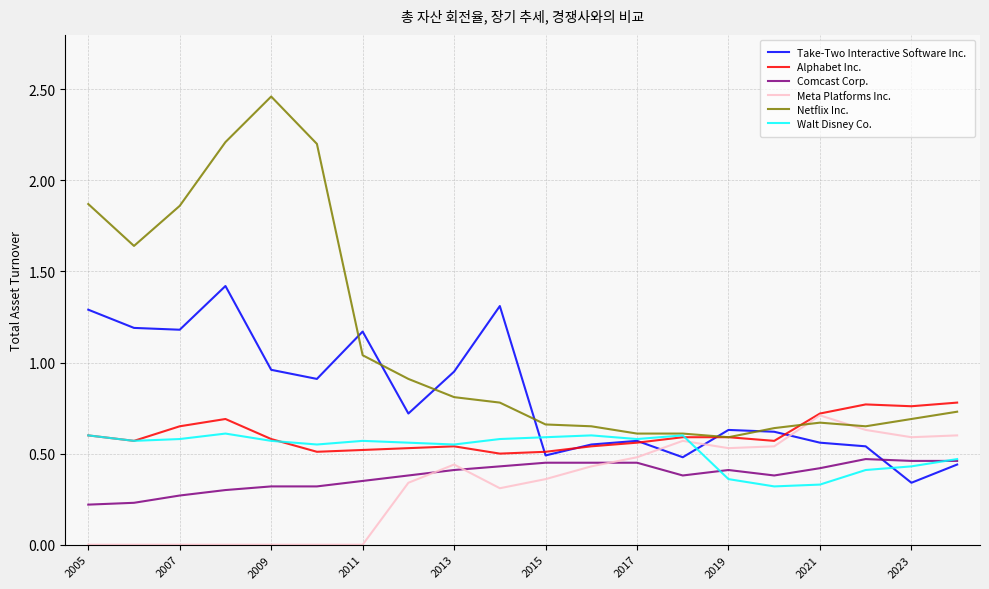

What is the maximum value for Take-Two Interactive Software Inc.?

1.4